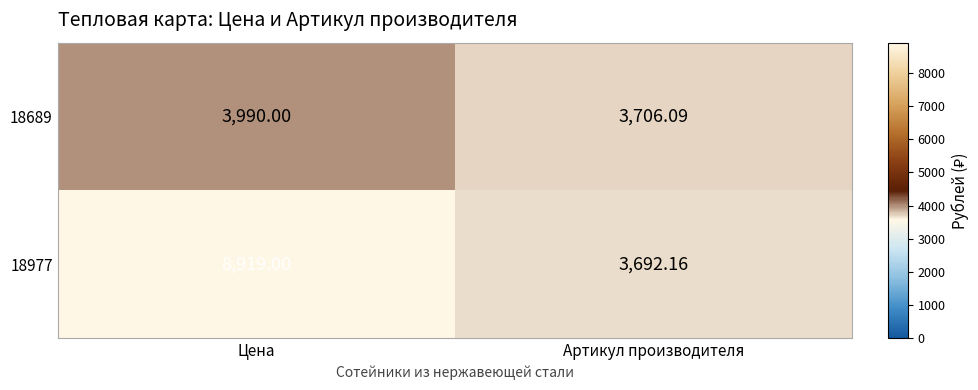

At which label does 18977 reach its minimum?

Артикул производителя